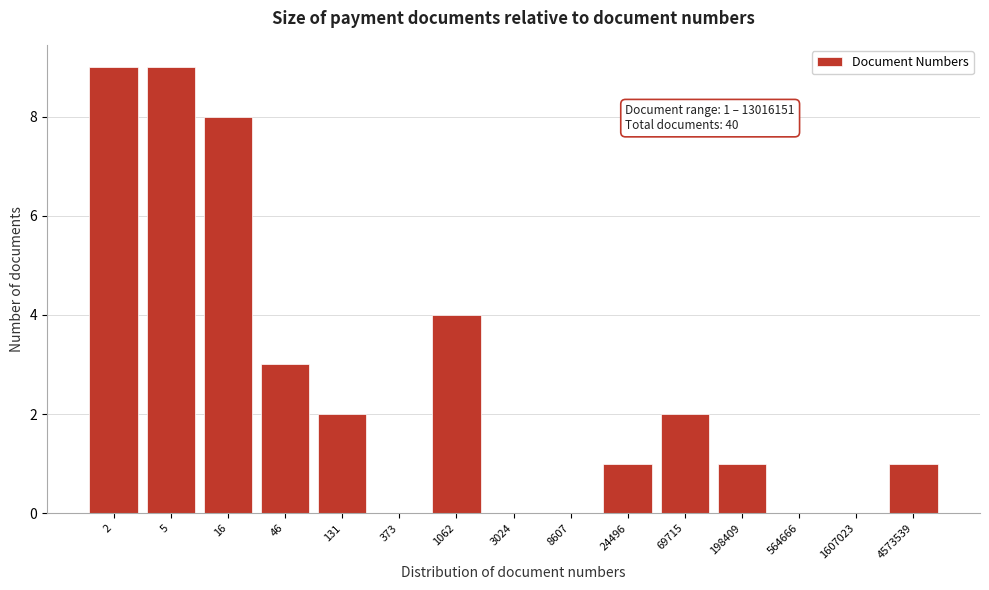

Reading left to right, what are all the values shown in this chart?

2=9	5=9	16=8	46=3	131=2	373=0	1062=4	3024=0	8607=0	24496=1	69715=2	198409=1	564666=0	1607023=0	4573539=1